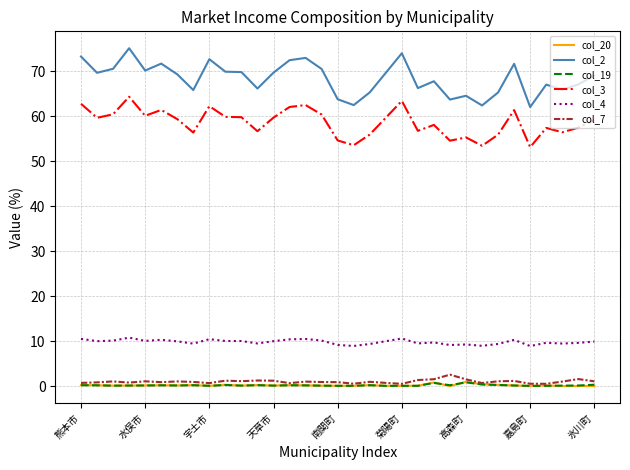

What is the average value of the col_2 series?

68.4